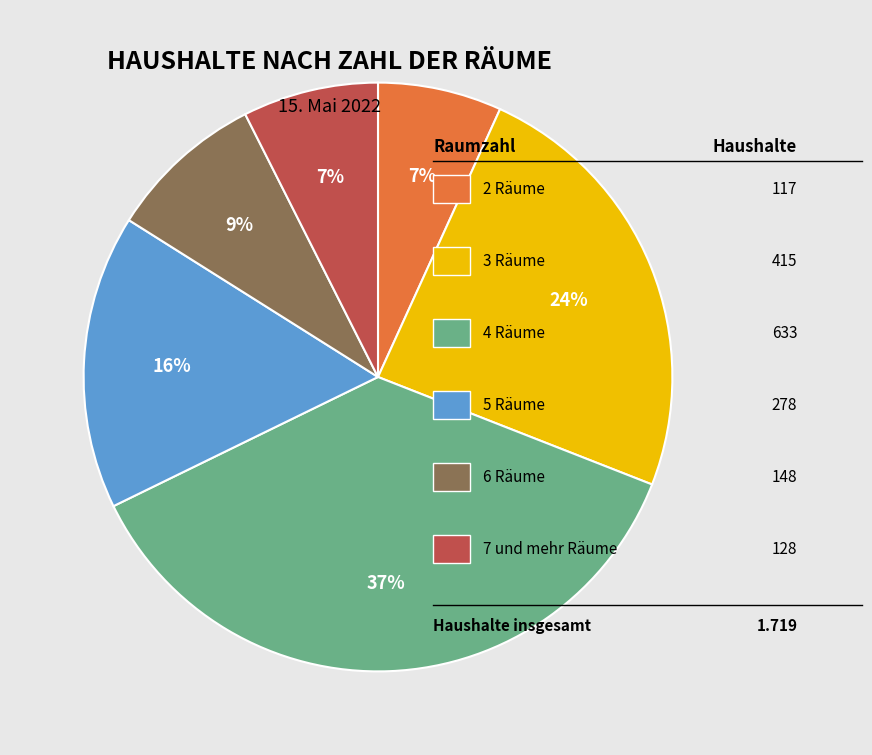

To the nearest percent, what is the average slice percentage?

17%